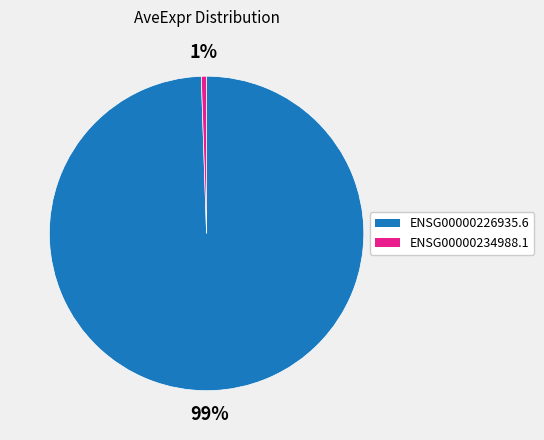

The ENSG00000226935.6 slice represents 89% of the pie. True or false?

False